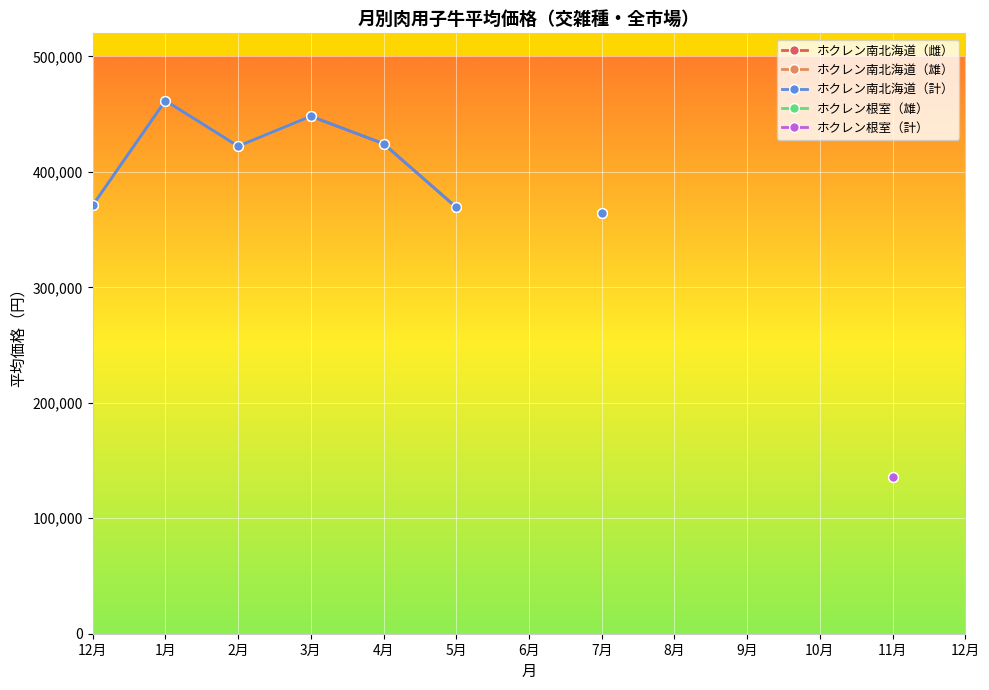

How many categories are shown in the chart?

13